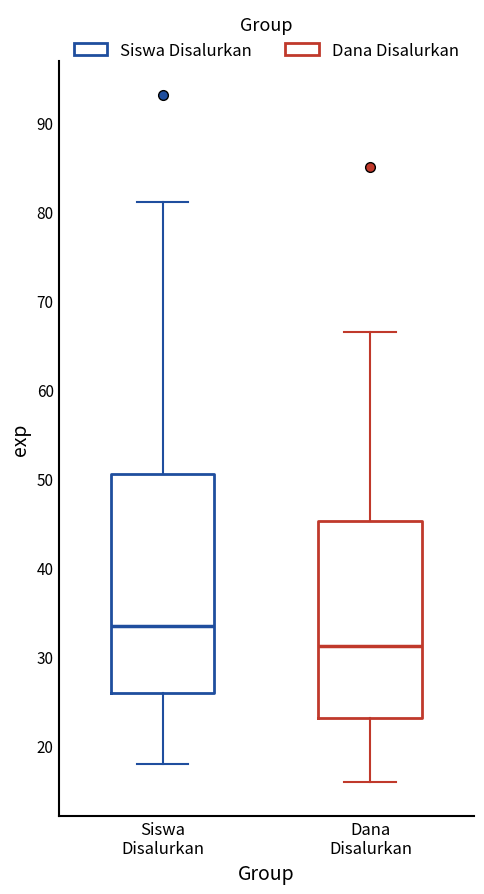

Where does the upper whisker of the box for Siswa Disalurkan end on the y-axis? The values are not printed on the chart, so give them approximately, as read against the axis.

81